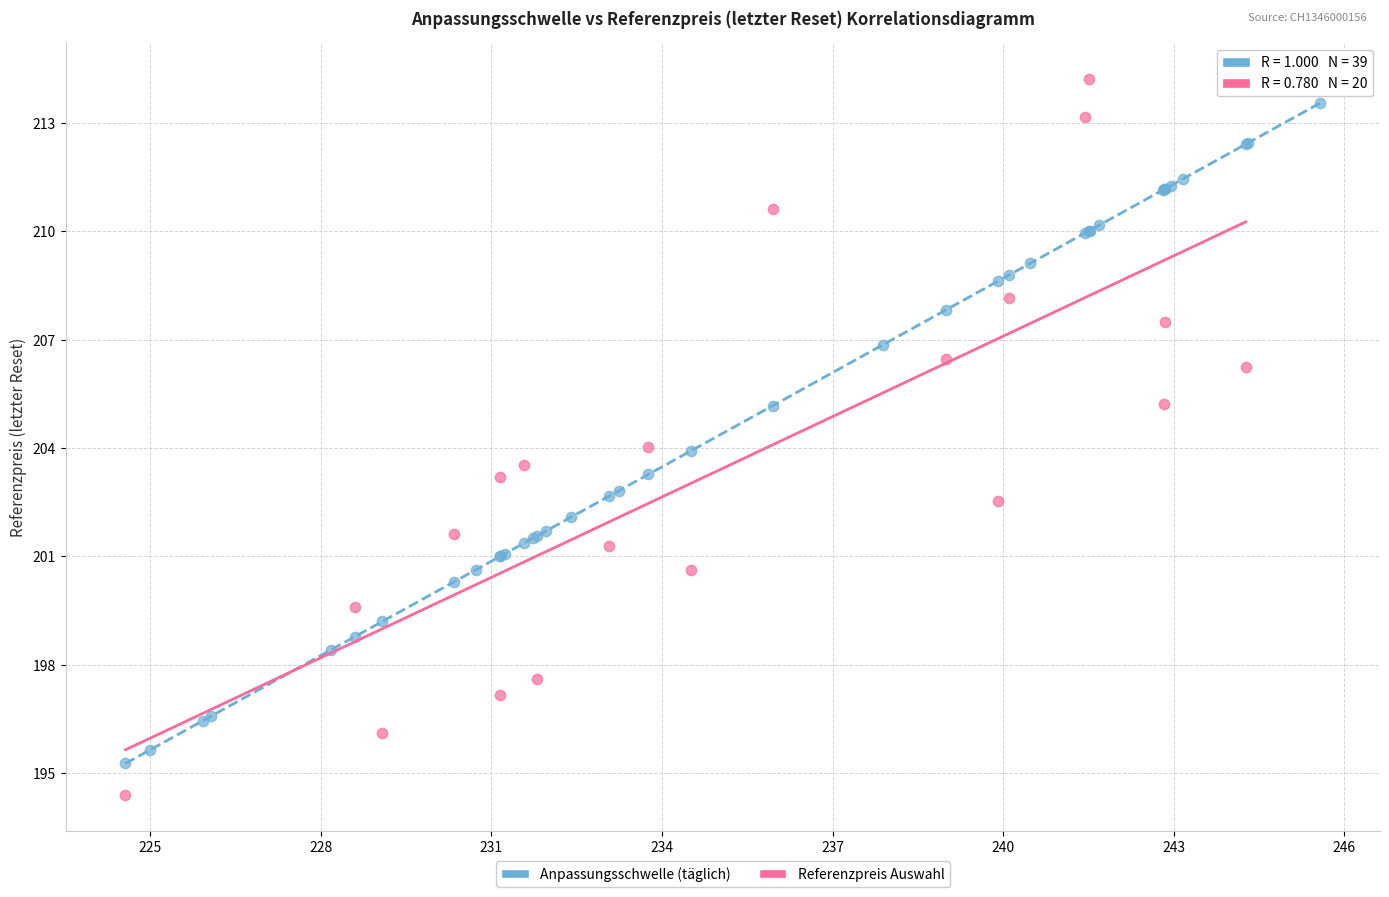

Which series has the largest Y range (max minus min)?

Referenzpreis Auswahl